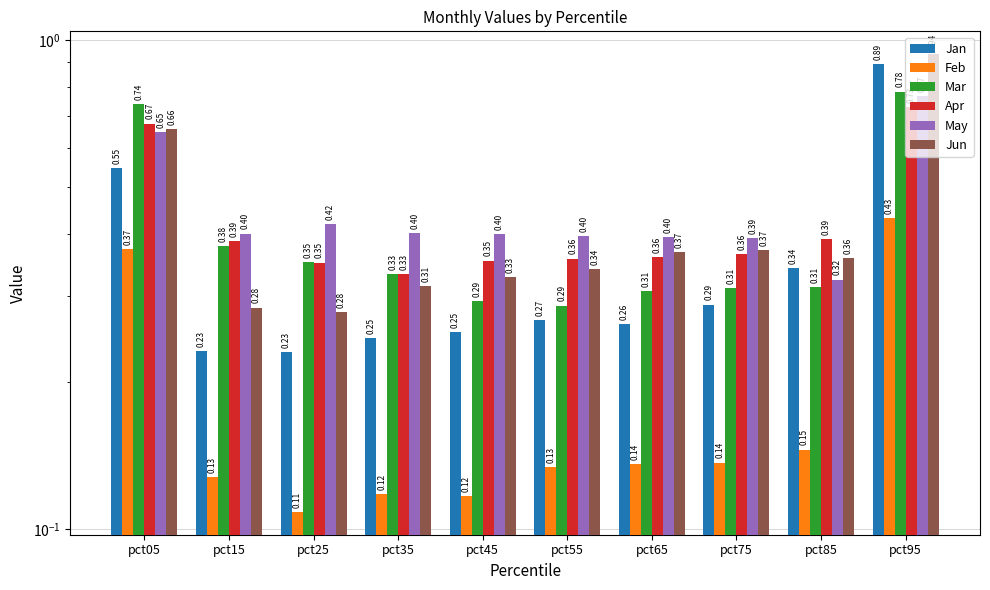

Which series changed the most between pct05 and pct85?

Mar